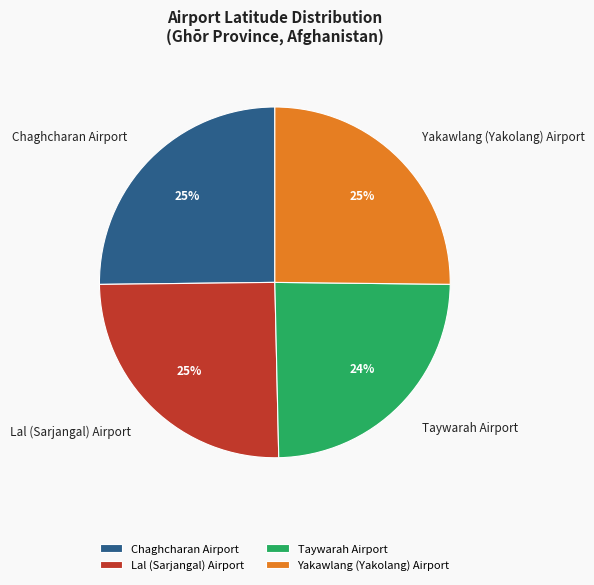

What percentage is the Chaghcharan Airport slice, to the nearest percent?

25%